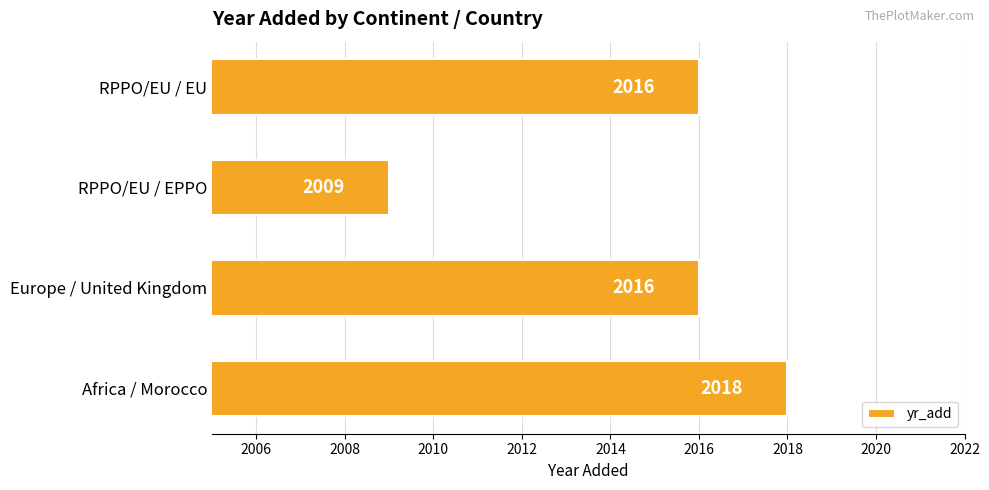

What is the minimum value shown in the chart?

2009